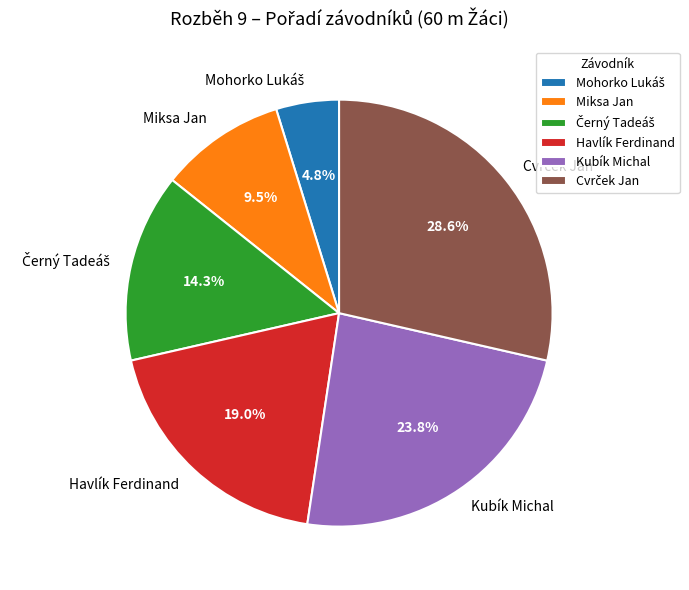

Is the sum of Havlík Ferdinand and Miksa Jan greater than half?

No